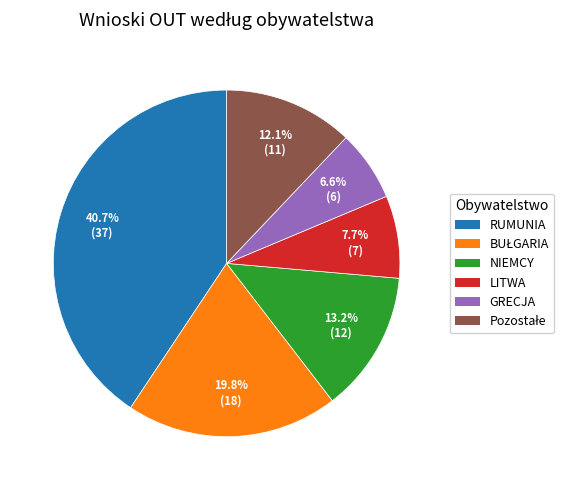

How many slices are in this pie chart?

6